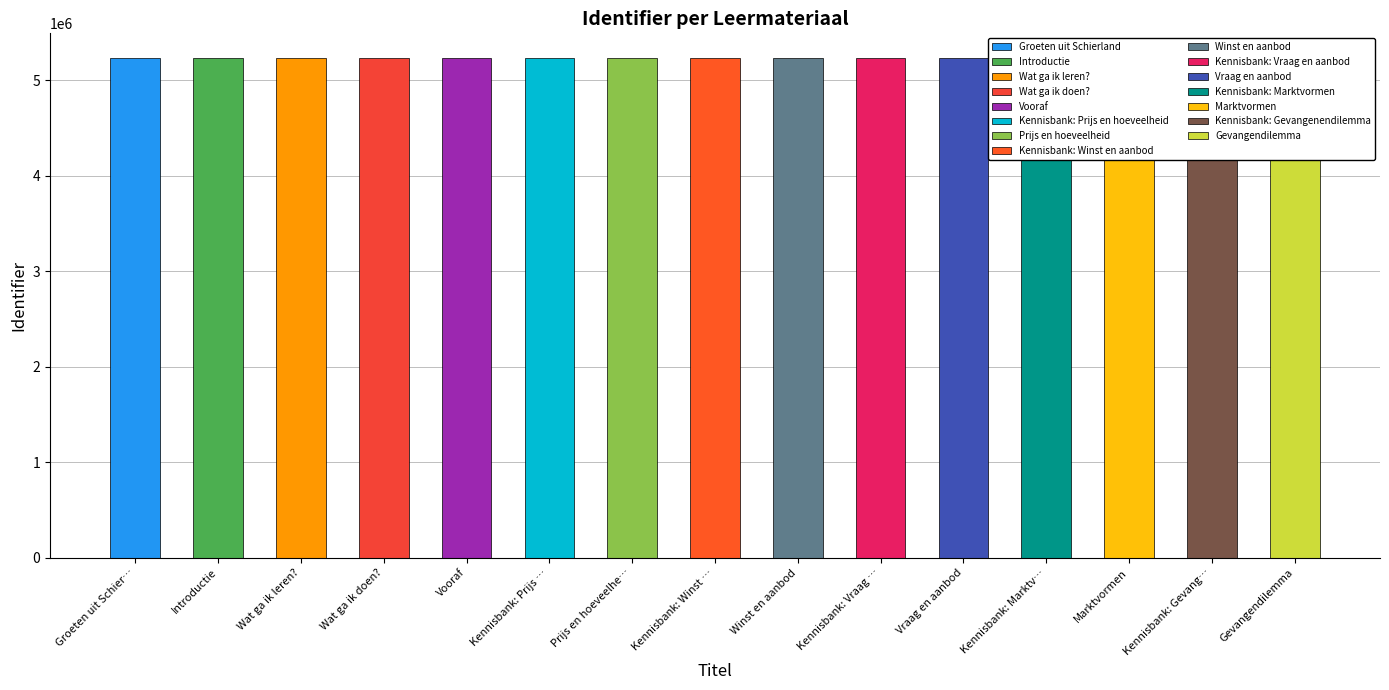

What is the difference between the second highest and second lowest values?

853